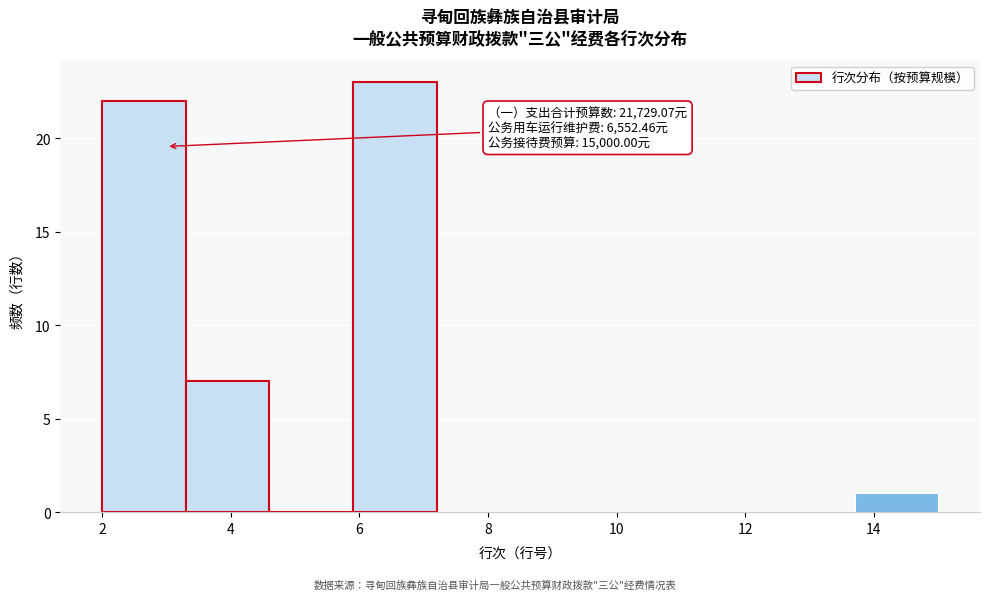

Over which range of the x-axis is the bar tallest?

5.9 to 7.2